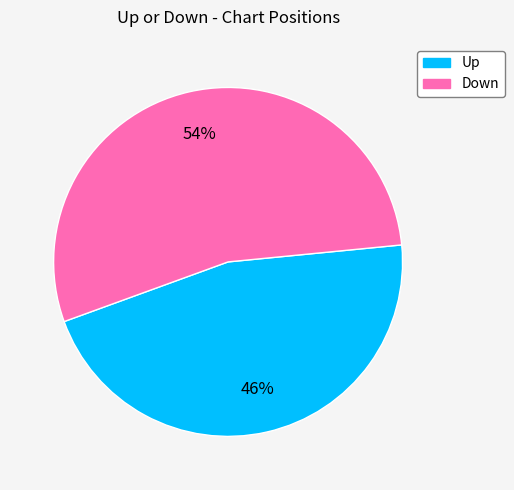

Is there a majority slice in this chart?

Yes